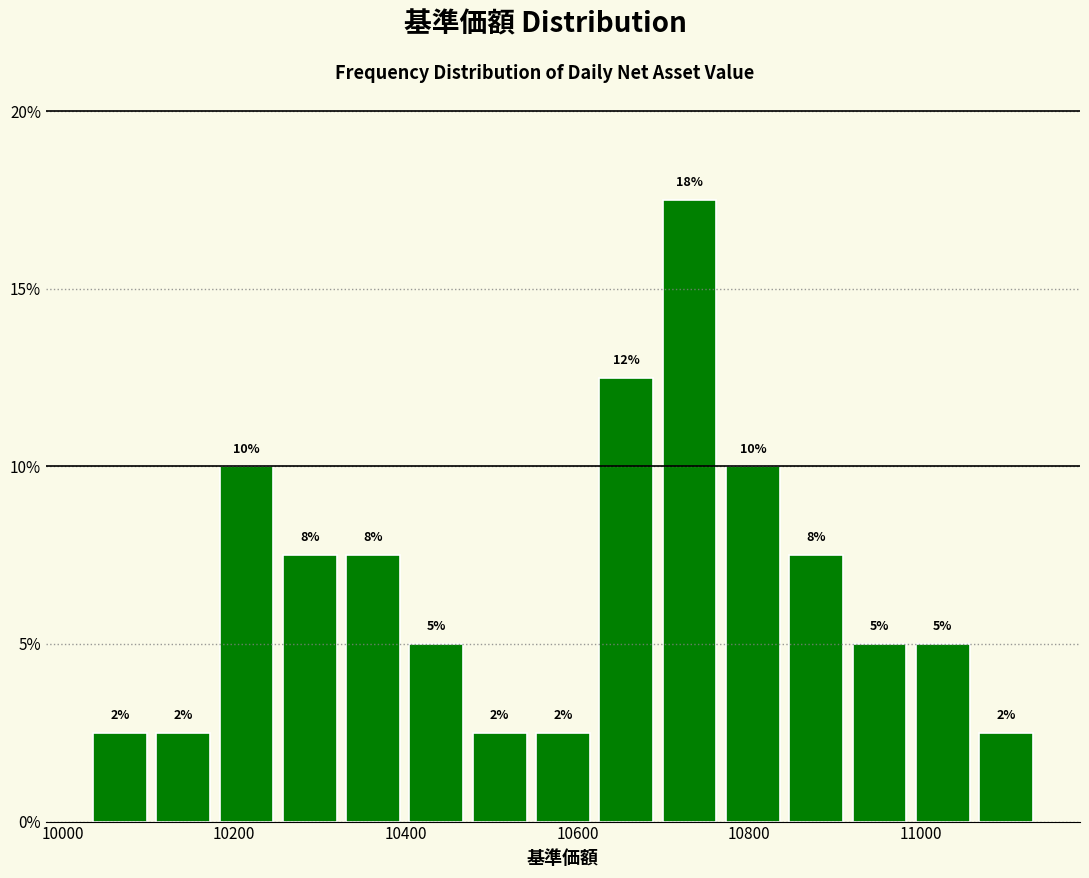

Read against the x-axis, roughly where is the centre of the tallest bar?

10740